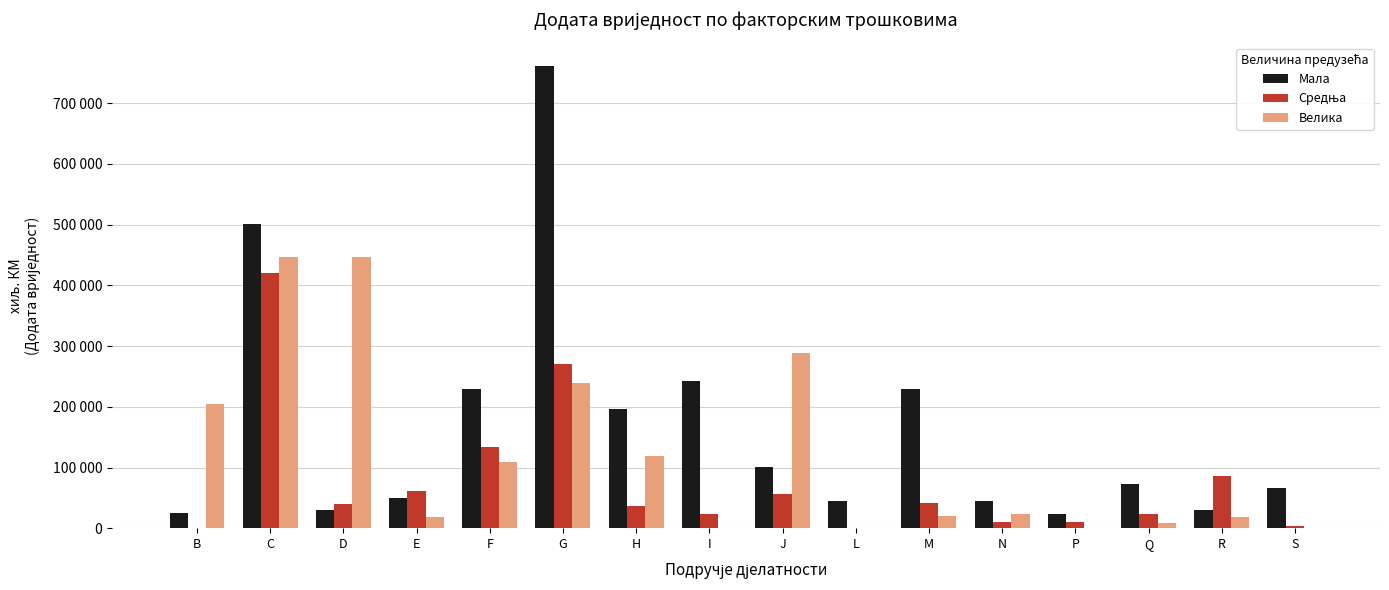

What is the total value across all series at S?

70615